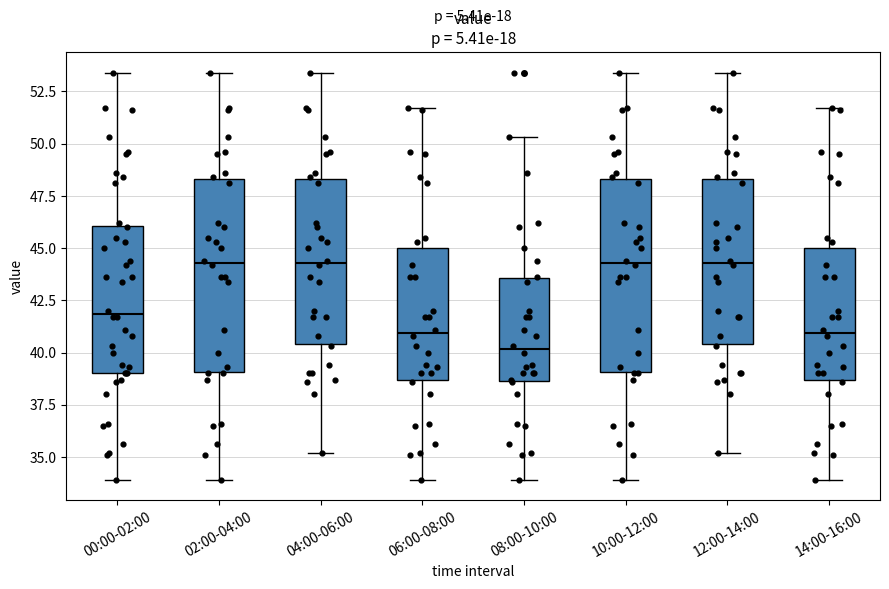

Reading left to right, read every box against the y-axis: the position of its median line, the range the box covers, and the ends of its whiskers. The values are not printed on the chart, so give them approximately, as read against the axis.

00:00-02:00: median 42.0, box 39.0 to 46.0, whiskers 34.0 to 53.5
02:00-04:00: median 44.5, box 39.0 to 48.5, whiskers 34.0 to 53.5
04:00-06:00: median 44.5, box 40.5 to 48.5, whiskers 35.0 to 53.5
06:00-08:00: median 41.0, box 38.5 to 45.0, whiskers 34.0 to 51.5
08:00-10:00: median 40.0, box 38.5 to 43.5, whiskers 34.0 to 50.5
10:00-12:00: median 44.5, box 39.0 to 48.5, whiskers 34.0 to 53.5
12:00-14:00: median 44.5, box 40.5 to 48.5, whiskers 35.0 to 53.5
14:00-16:00: median 41.0, box 38.5 to 45.0, whiskers 34.0 to 51.5